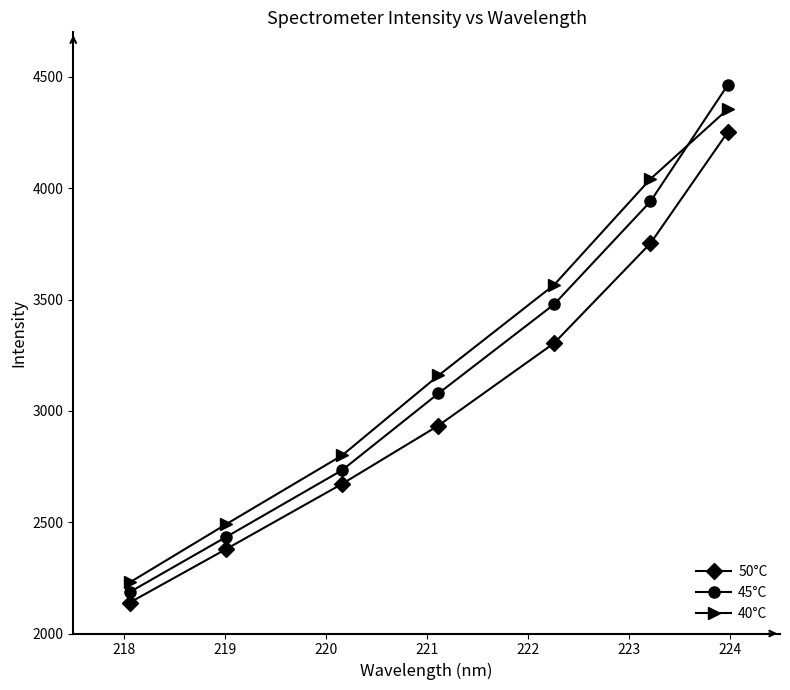

What is the average value of the 40°C series?

3234.4